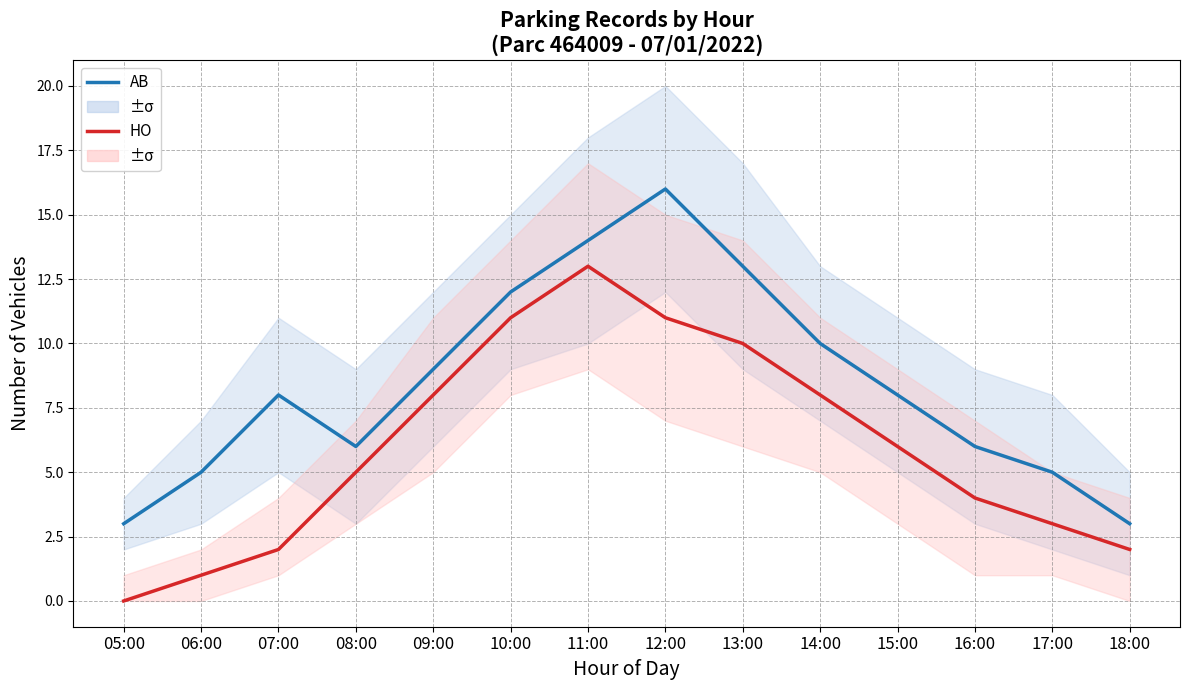

True or false: HO has a value of 2 at 07:00.

True